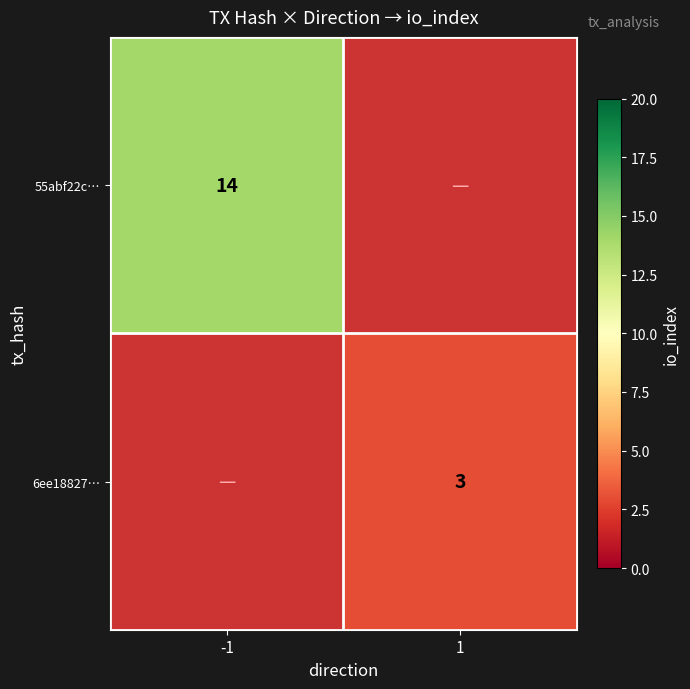

What is the minimum value shown in the chart?

3.0